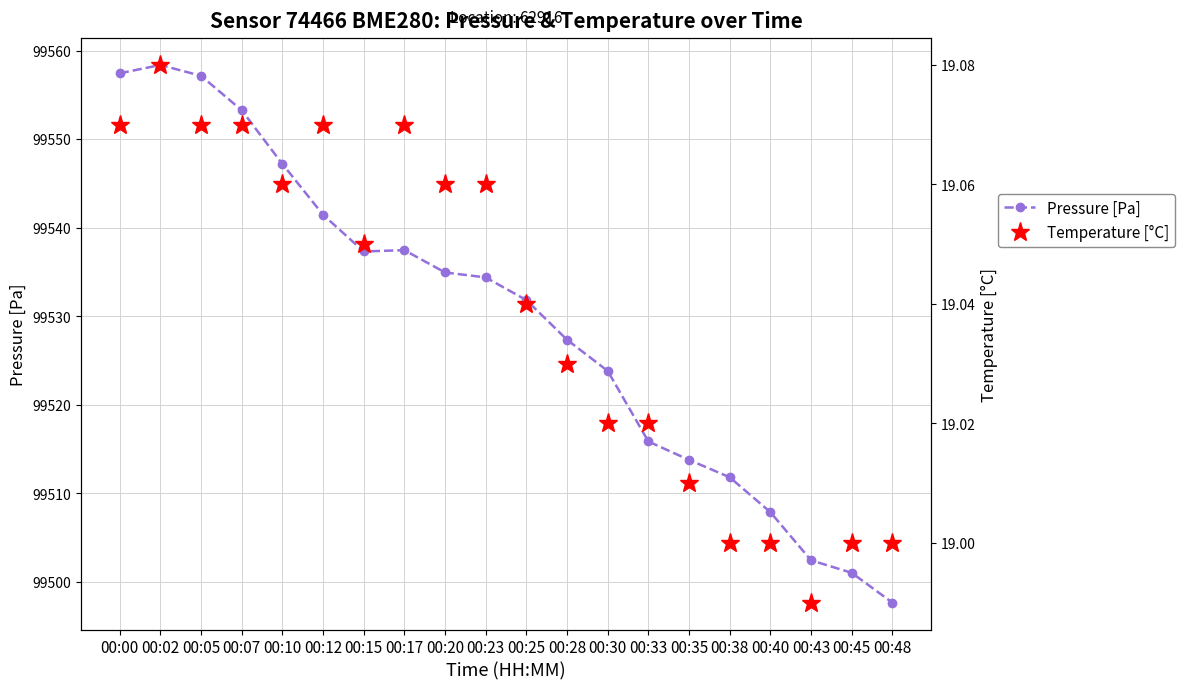

At how many categories does at least one series exceed 32970?

20